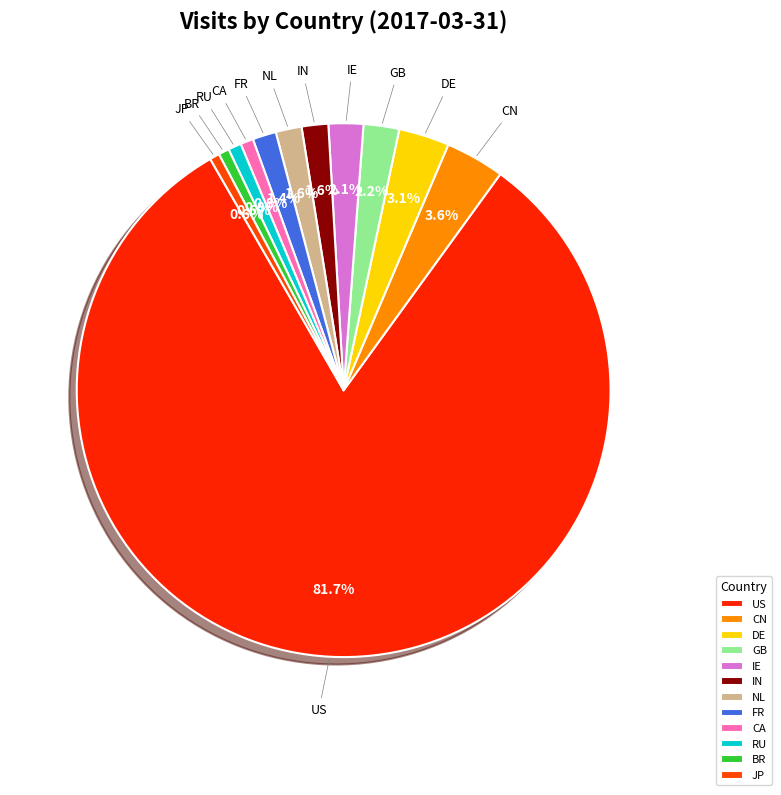

How many segments does this pie chart have?

12